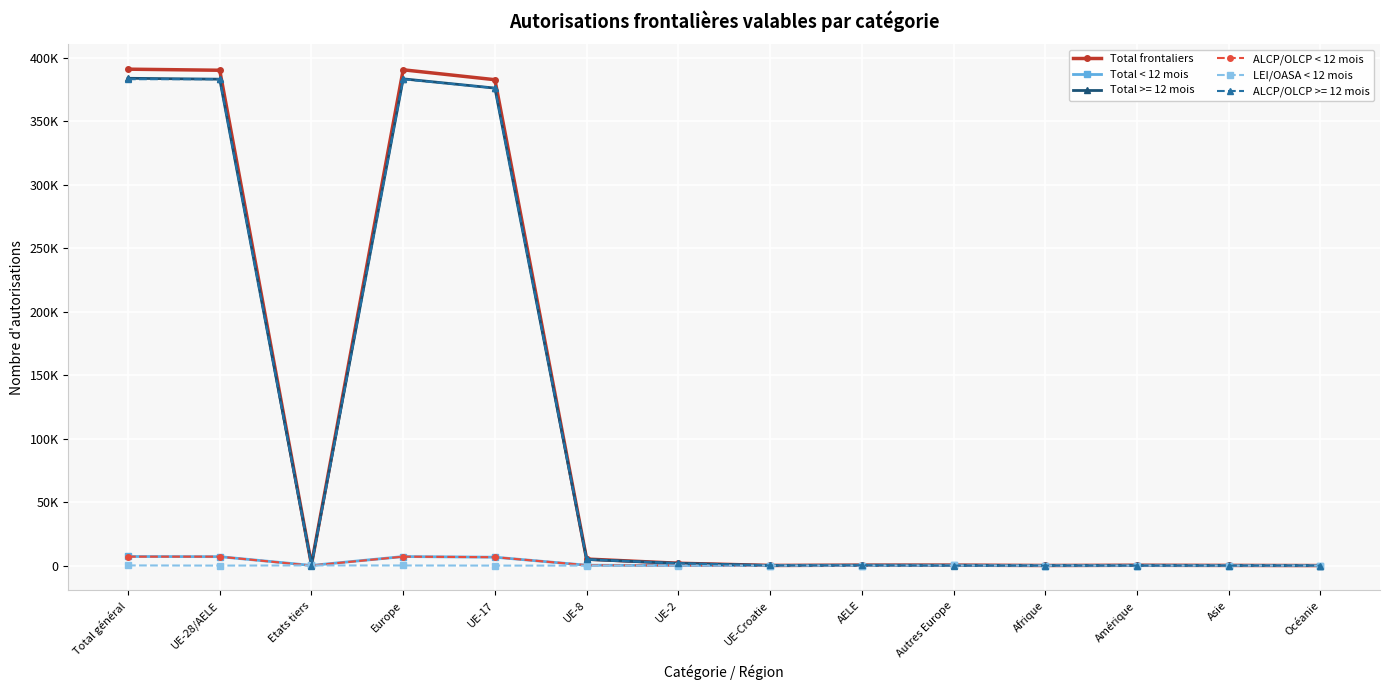

Does the chart have visible grid lines?

Yes